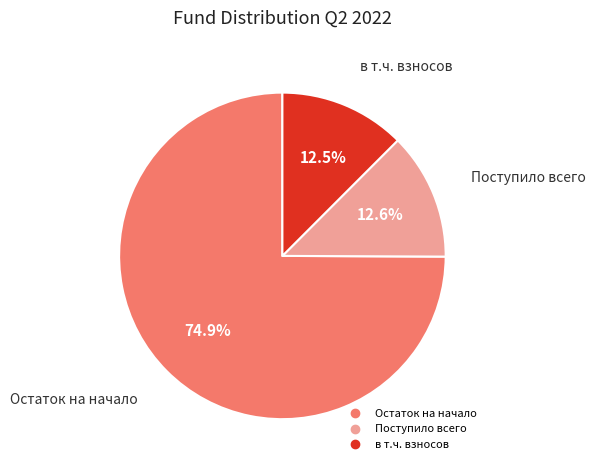

Does any single category account for the majority?

Yes